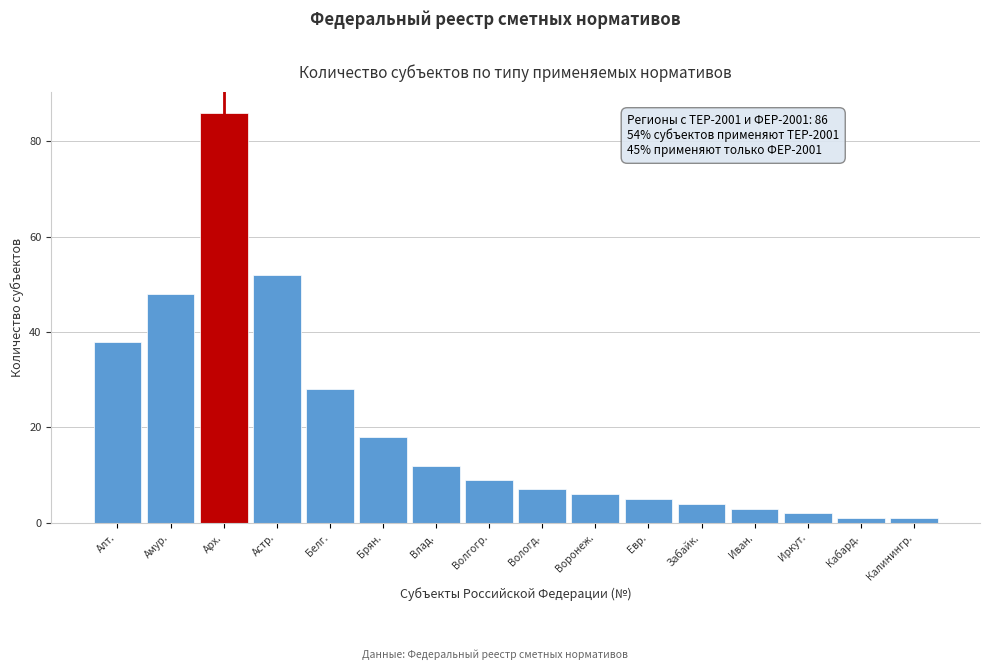

Reading right to left, transcribe all the data shown in this chart.

Калинингр.=1	Кабард.=1	Иркут.=2	Иван.=3	Забайк.=4	Евр.=5	Воронеж.=6	Вологд.=7	Волгогр.=9	Влад.=12	Брян.=18	Белг.=28	Астр.=52	Арх.=86	Амур.=48	Алт.=38